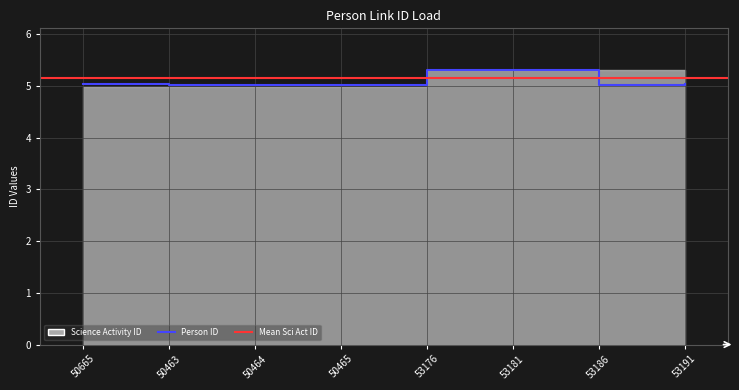

Approximately how many times larger is the value at 50665 compared to 50463?

1.0